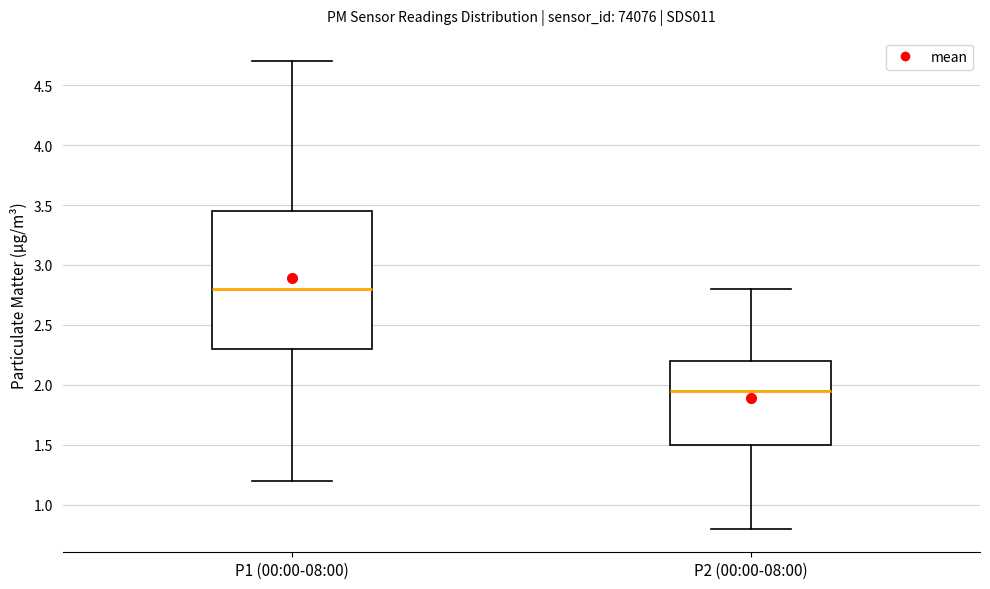

Reading left to right, read every box against the y-axis: the position of its median line, the range the box covers, and the ends of its whiskers. The values are not printed on the chart, so give them approximately, as read against the axis.

P1 (00:00-08:00): median 2.80, box 2.30 to 3.45, whiskers 1.20 to 4.70
P2 (00:00-08:00): median 1.95, box 1.50 to 2.20, whiskers 0.80 to 2.80